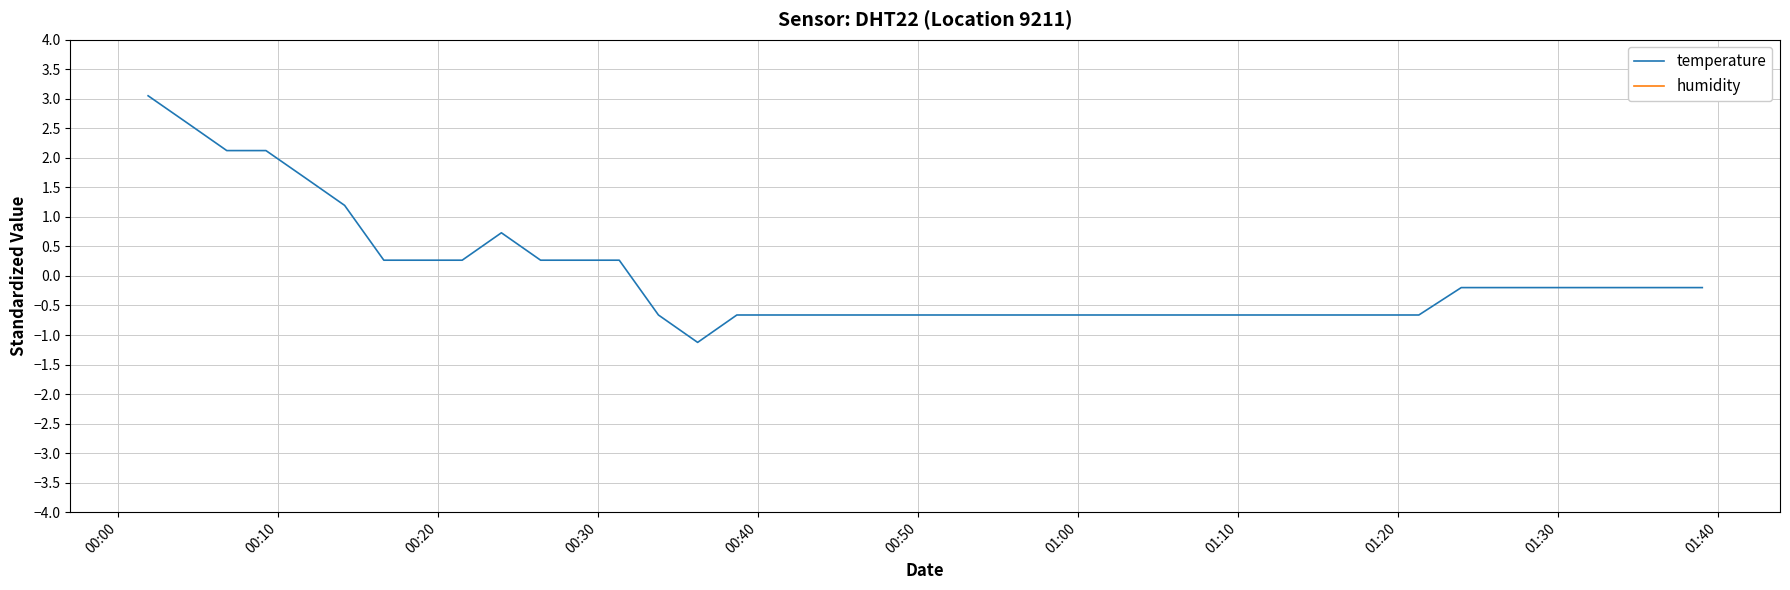

What is the minimum value for temperature?

-1.1